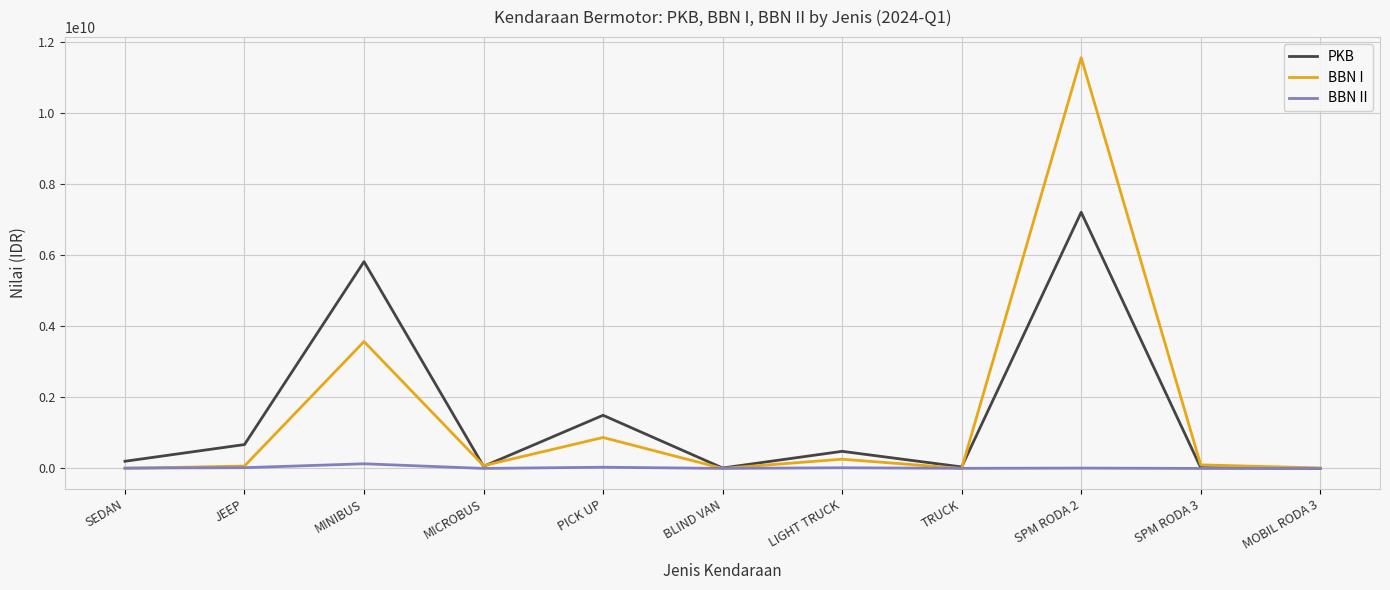

Which series has the widest spread of values?

BBN I